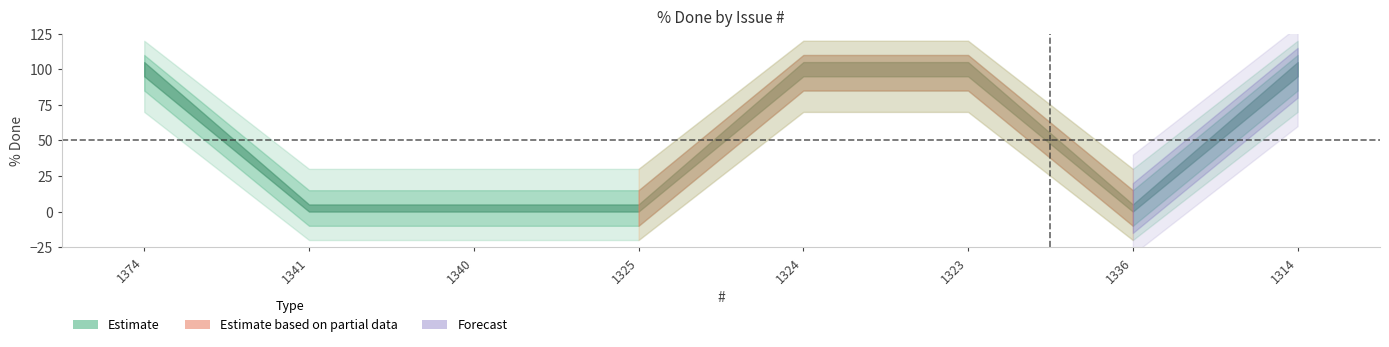

The chart shows a value of 131 at 1324. True or false?

False